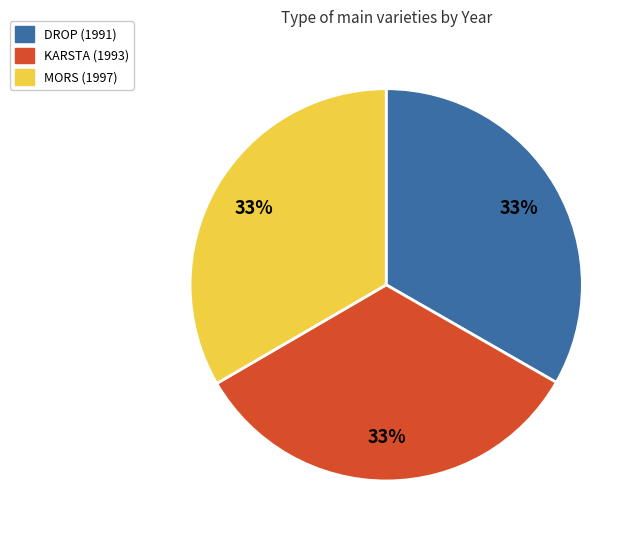

Is the sum of DROP (1991) and MORS (1997) greater than half?

Yes